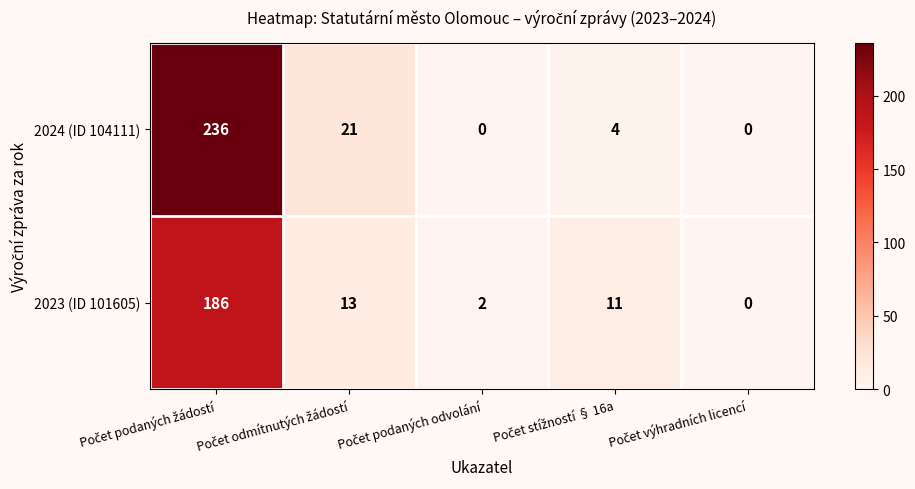

At how many categories does at least one series exceed 3?

3